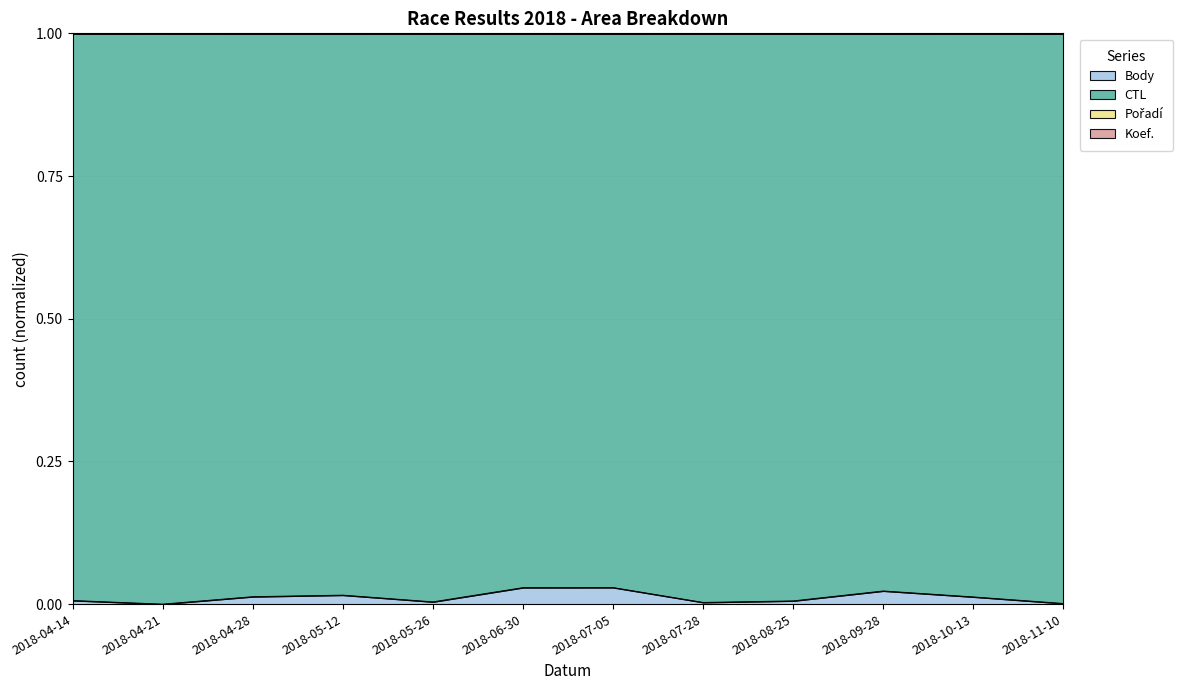

The value of Body at 2018-08-25 is 0.0. True or false?

True